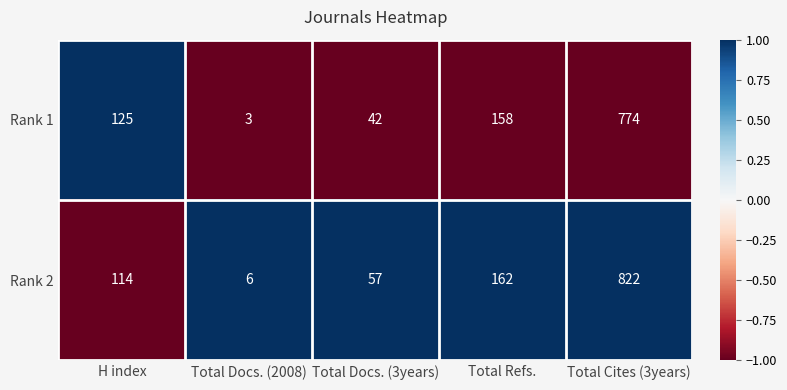

How many categories are shown in the chart?

5